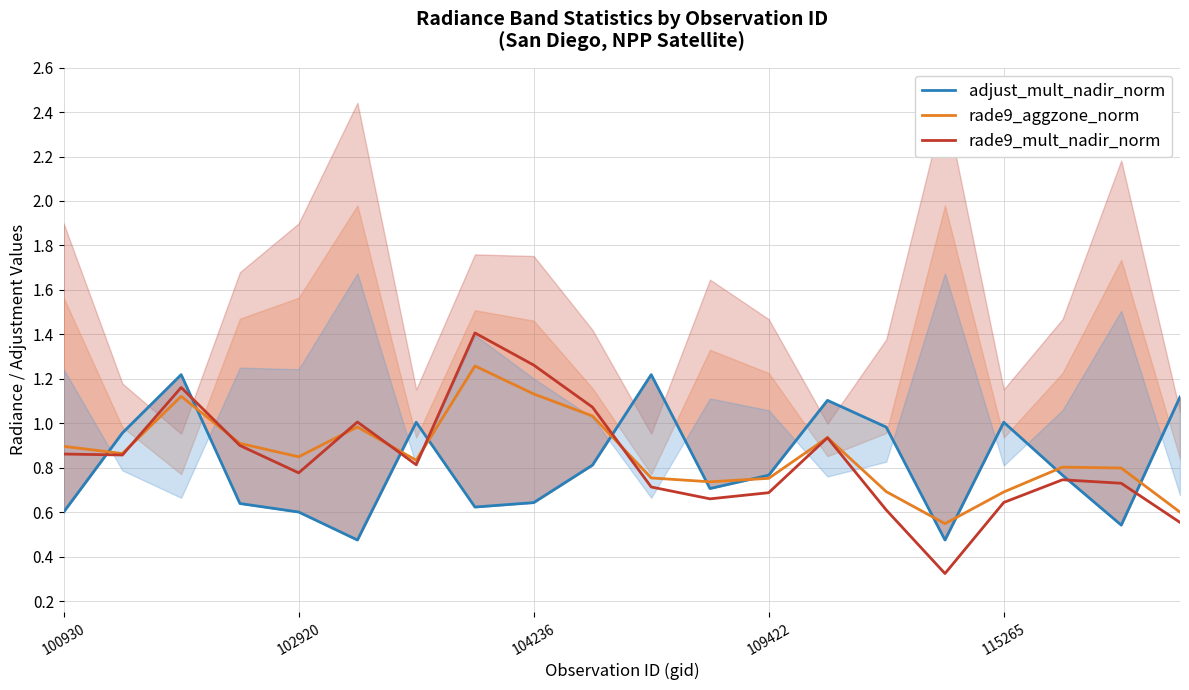

Is the value of rade9_mult_nadir_norm at 9 greater than the value of adjust_mult_nadir_norm at 6?

Yes